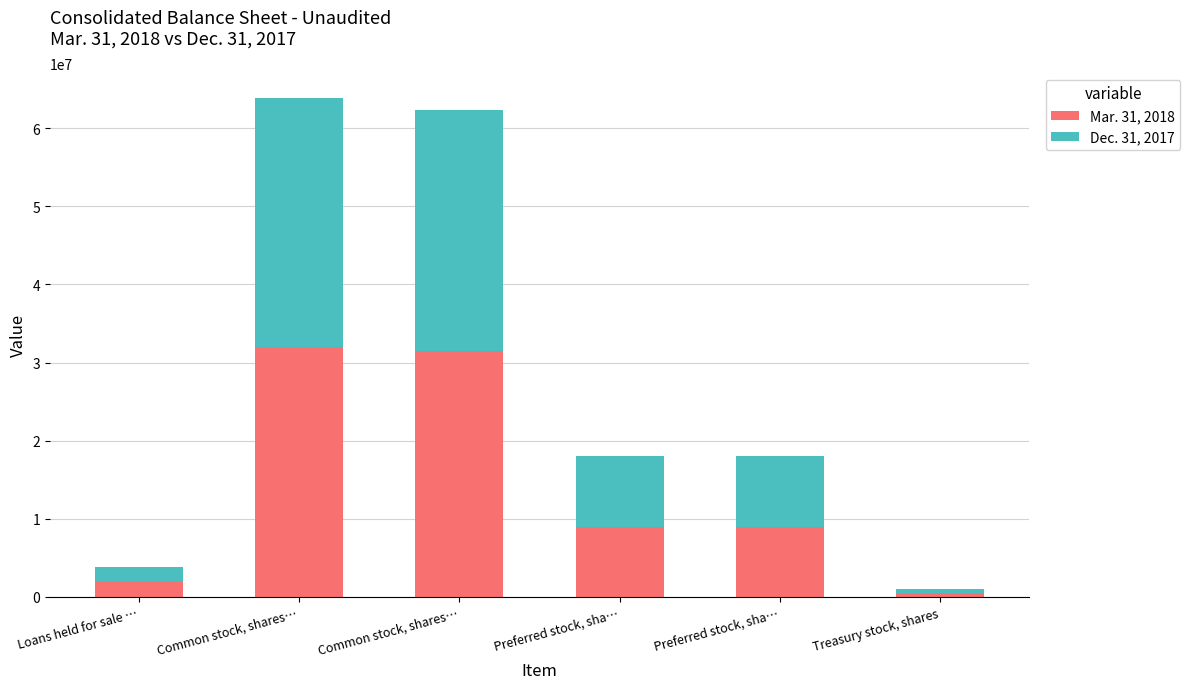

What is the label of the 4th bar from the right?

Common stock, shares…